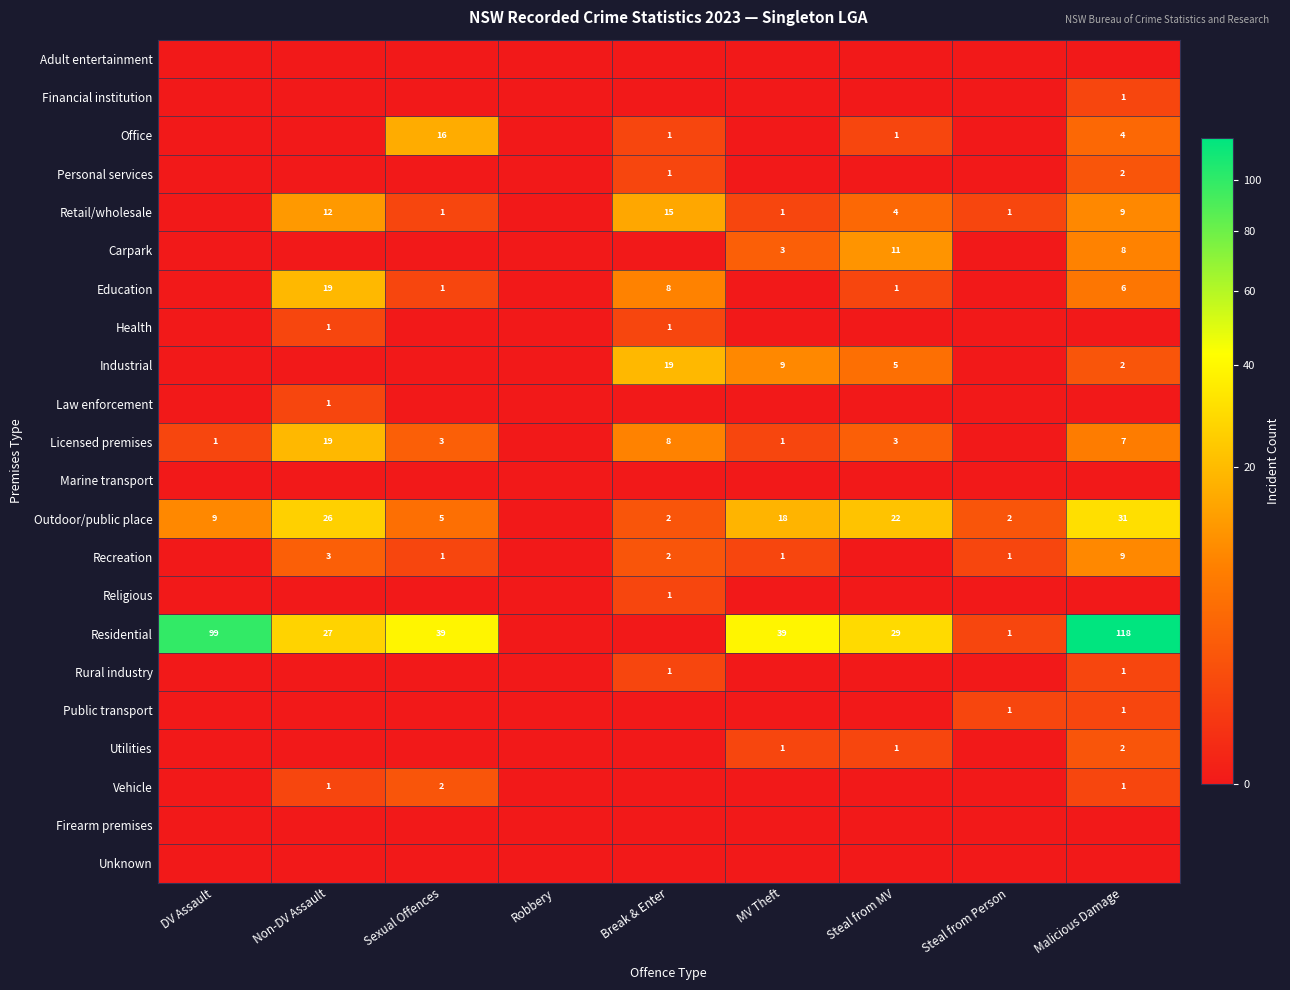

Which has a higher value, Malicious Damage or DV Assault?

Malicious Damage